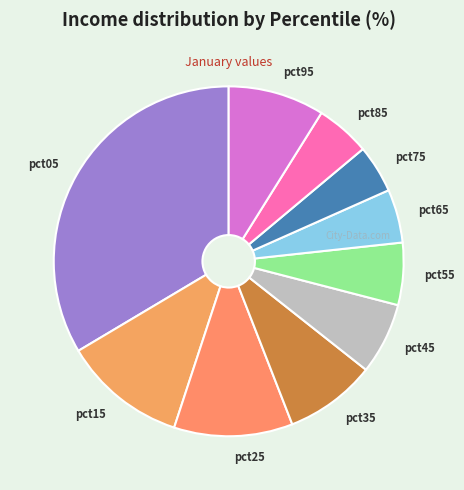

True or false: pct25 accounts for 11% of the total.

True